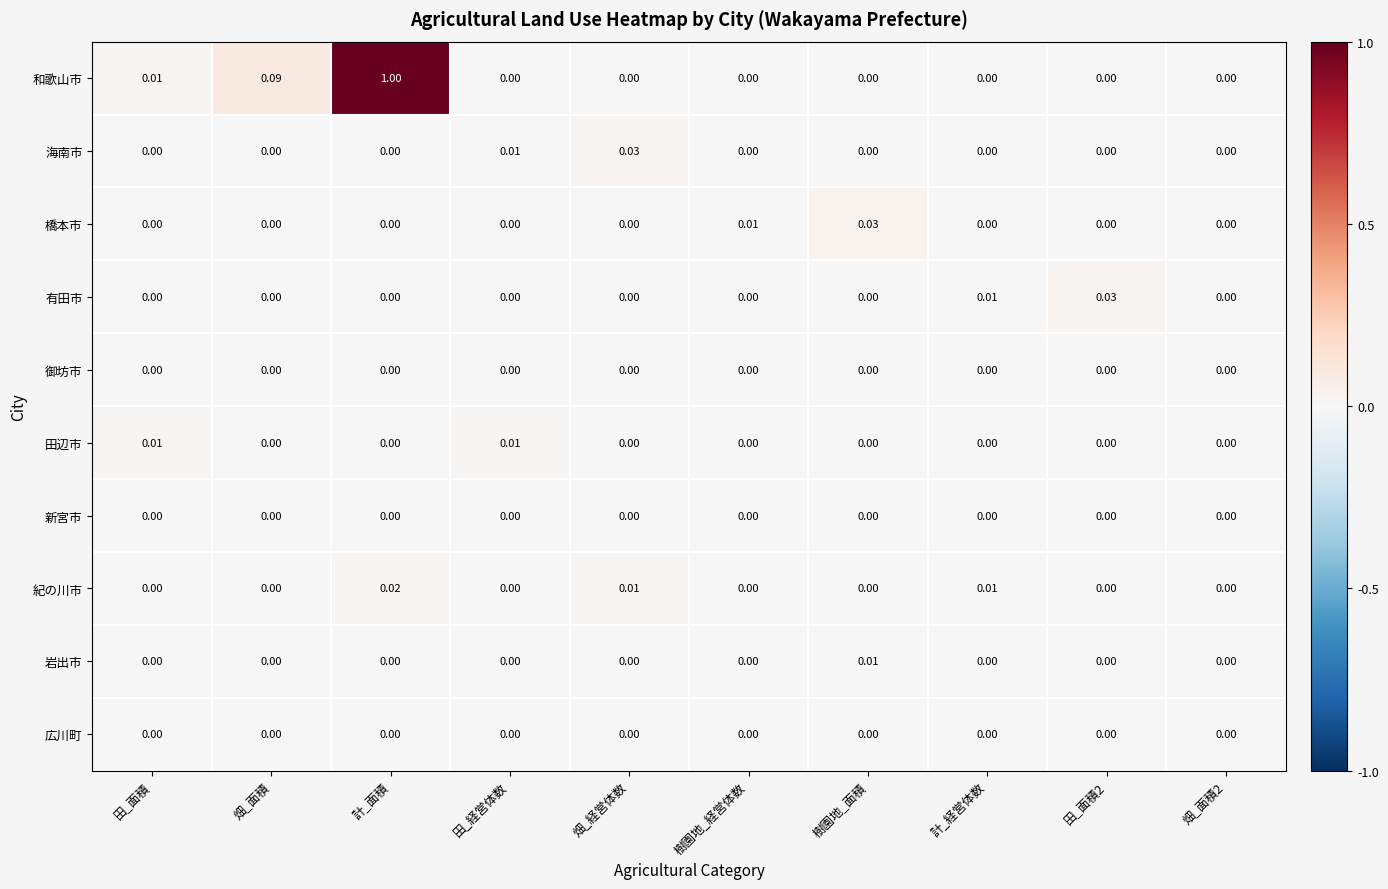

Which category has the highest value across all series?

計_面積